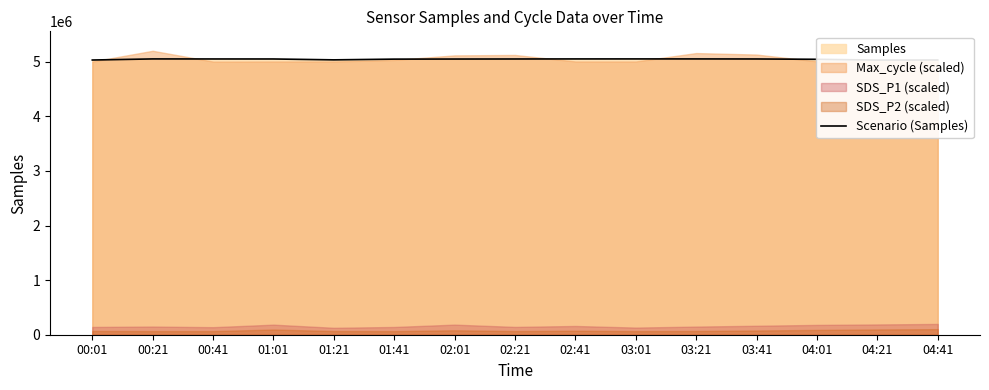

Does the chart display data point markers on the line(s)?

No